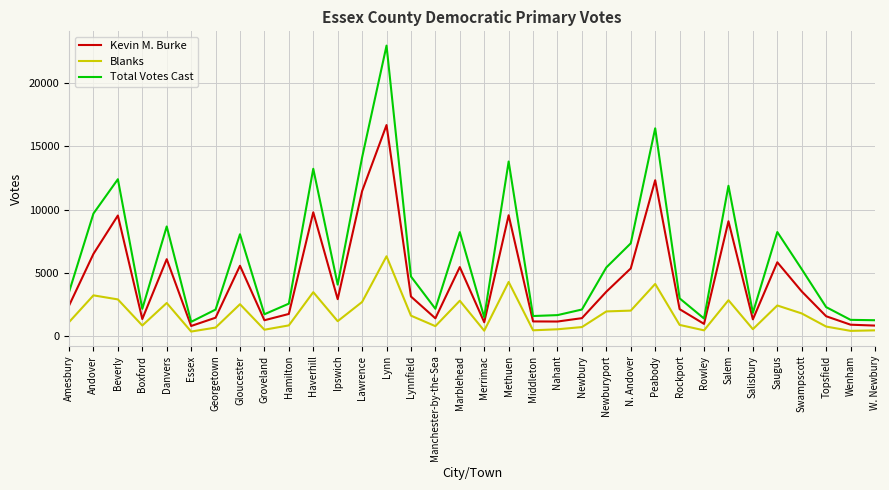

Does the chart display data point markers on the line(s)?

No